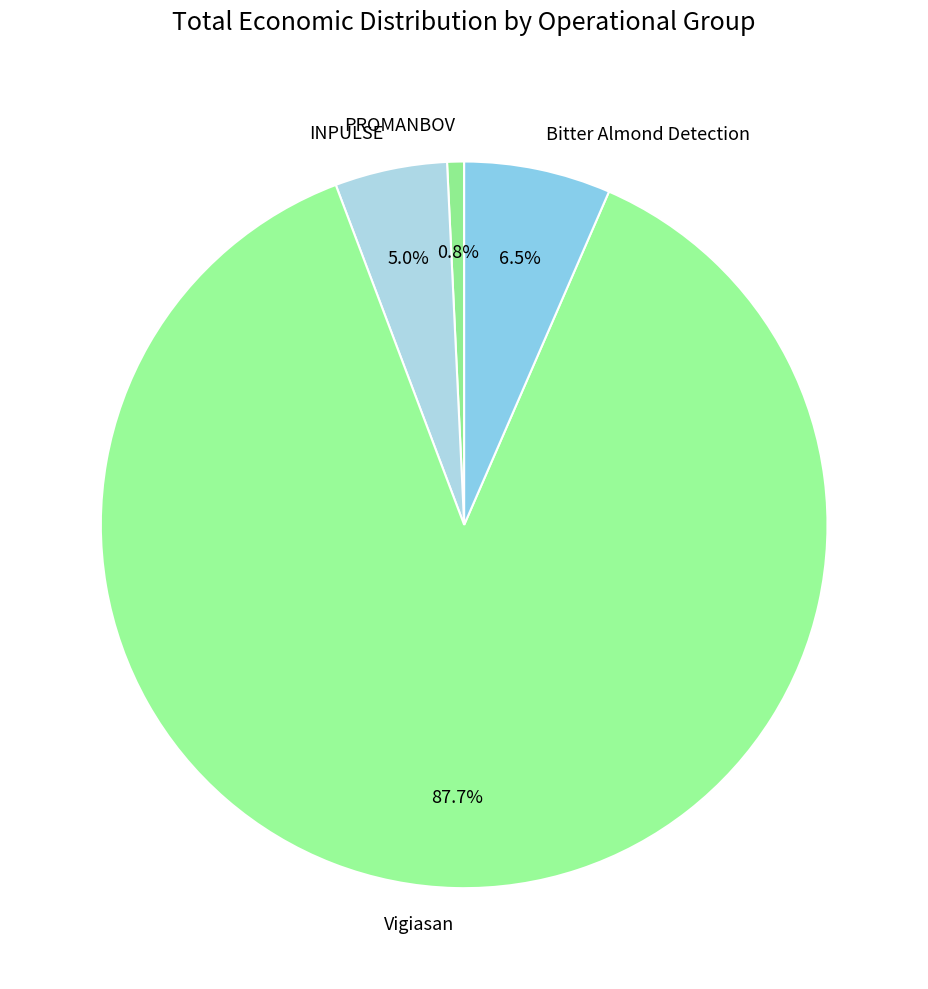

Which slice represents more than half of the pie?

Vigiasan